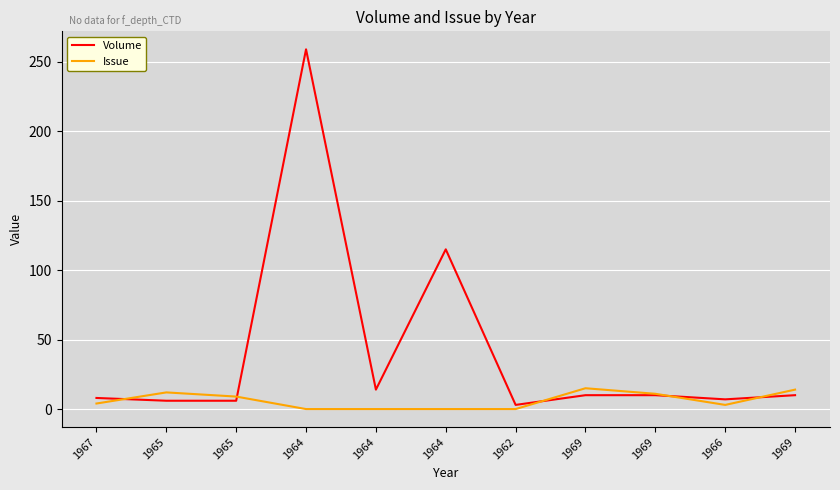

Does the chart have visible grid lines?

Yes